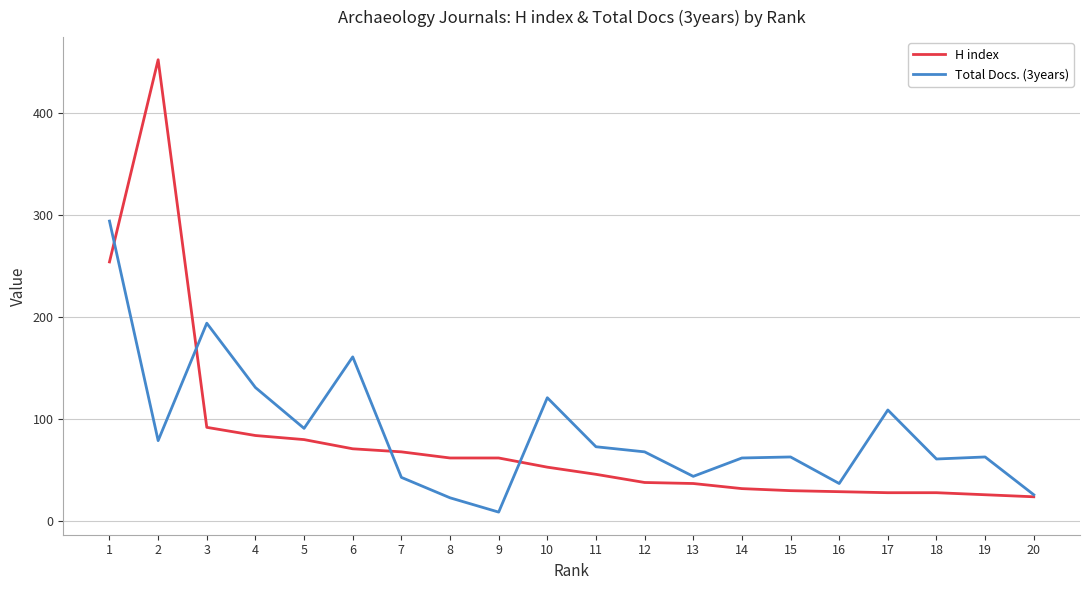

Does the chart have visible grid lines?

Yes